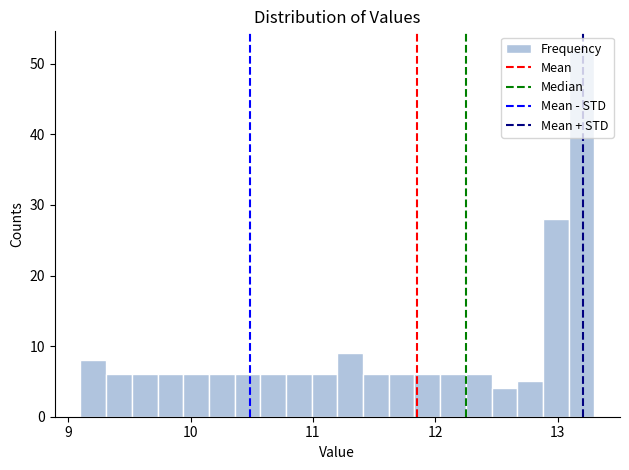

Around what value on the x-axis is the tallest bar? Give the approximate position of its centre, as read against the axis.

13.2